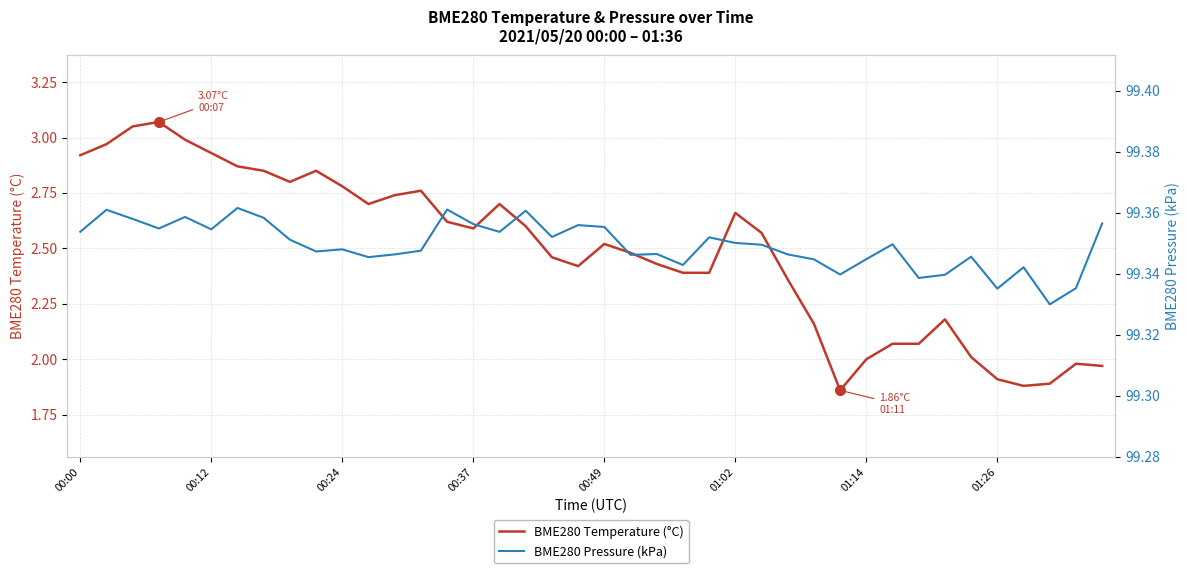

What is the smallest value displayed?

1.9